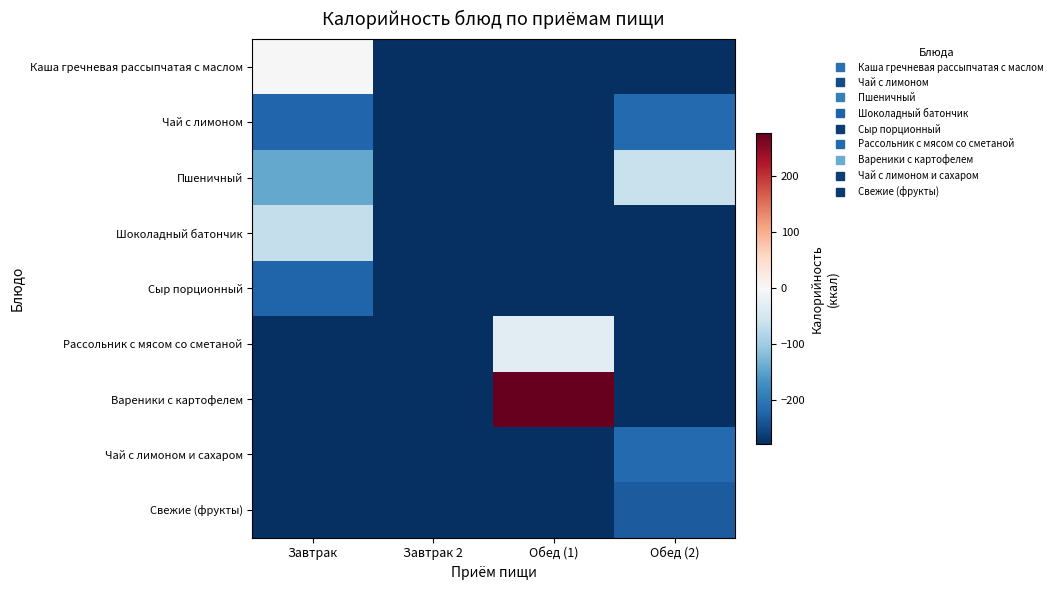

Reading right to left, transcribe all the data shown in this chart.

Каша гречневая рассыпчатая с маслом: Обед (2)=-278.0	Обед (1)=-278.0	Завтрак 2=-278.0	Завтрак=1.0
Чай с лимоном: Обед (2)=-217.0	Обед (1)=-278.0	Завтрак 2=-278.0	Завтрак=-220.0
Пшеничный: Обед (2)=-61.0	Обед (1)=-278.0	Завтрак 2=-278.0	Завтрак=-142.0
Шоколадный батончик: Обед (2)=-278.0	Обед (1)=-278.0	Завтрак 2=-278.0	Завтрак=-66.0
Сыр порционный: Обед (2)=-278.0	Обед (1)=-278.0	Завтрак 2=-278.0	Завтрак=-222.1
Рассольник с мясом со сметаной: Обед (2)=-278.0	Обед (1)=-32.0	Завтрак 2=-278.0	Завтрак=-278.0
Вареники с картофелем: Обед (2)=-278.0	Обед (1)=278.0	Завтрак 2=-278.0	Завтрак=-278.0
Чай с лимоном и сахаром: Обед (2)=-217.0	Обед (1)=-278.0	Завтрак 2=-278.0	Завтрак=-278.0
Свежие (фрукты): Обед (2)=-231.0	Обед (1)=-278.0	Завтрак 2=-278.0	Завтрак=-278.0